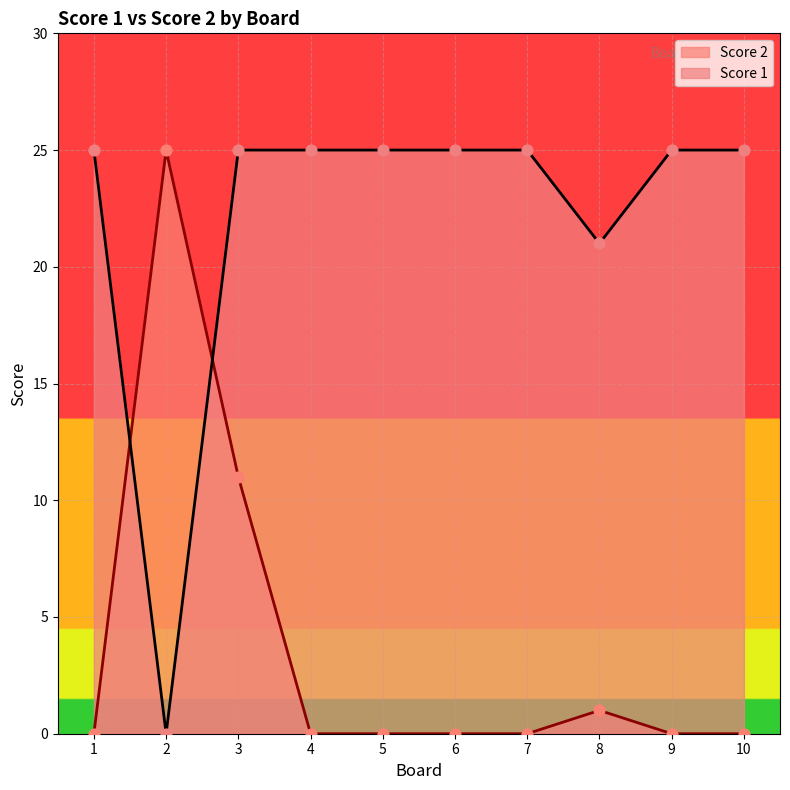

Which series has the widest spread of Y values?

Score 2